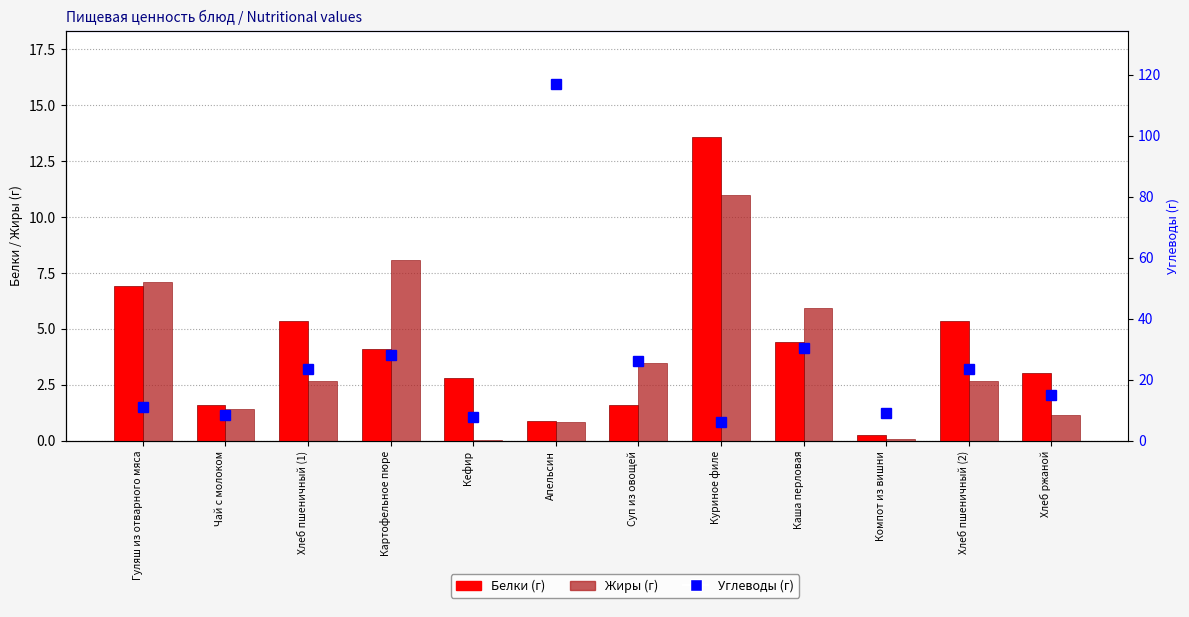

What position from the left is Апельсин?

6